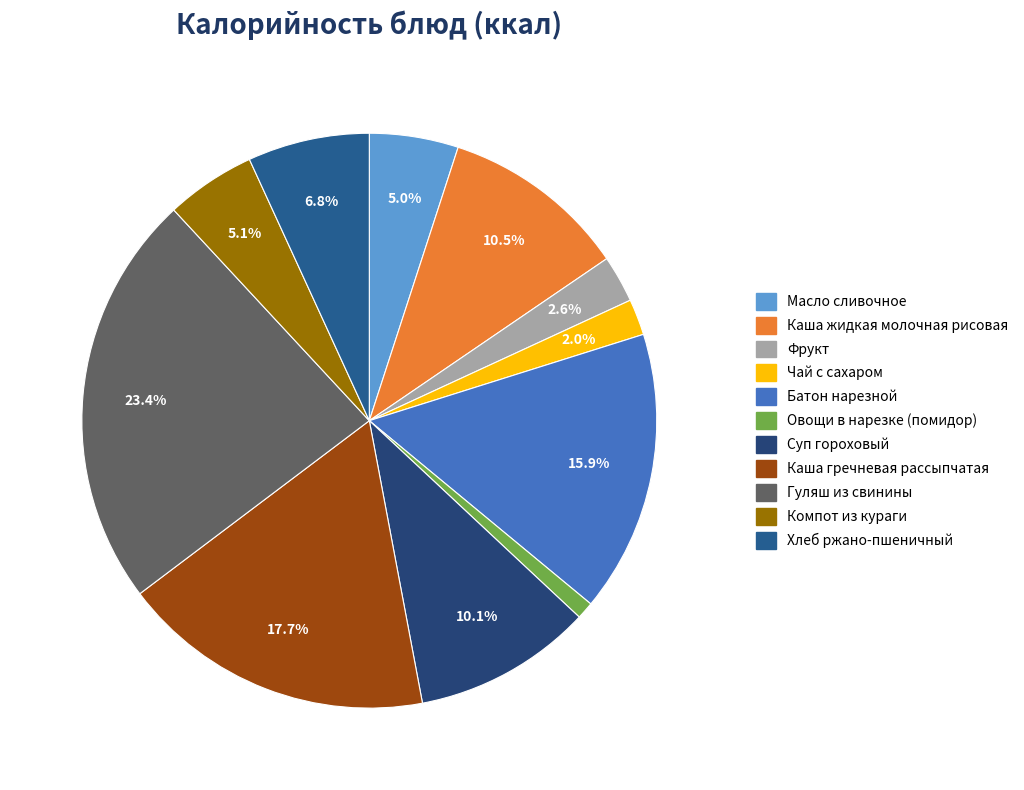

Which has a higher value, Компот из кураги or Чай с сахаром?

Компот из кураги